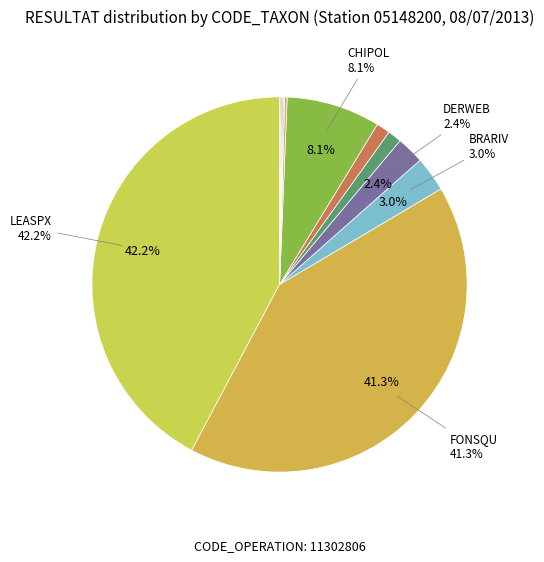

Which slice is the largest?

LEASPX